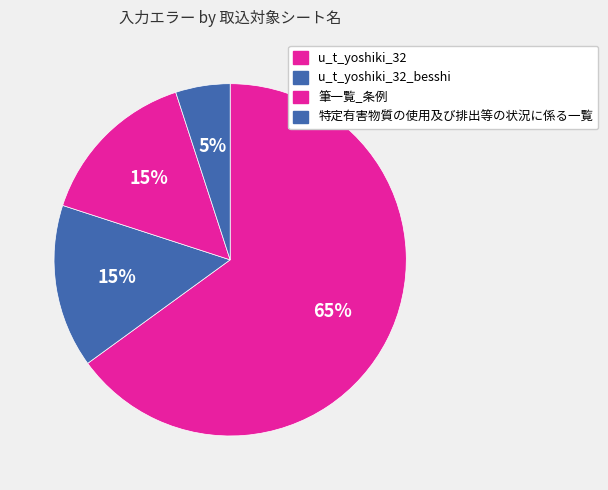

How many segments does this pie chart have?

4